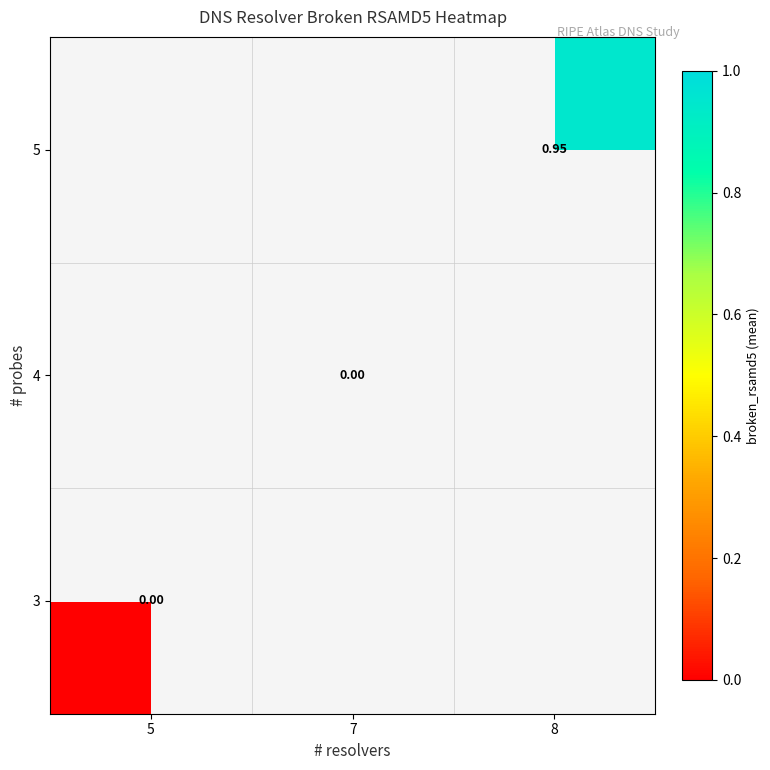

Is the value of 5 at 8 greater than the value of 4 at 7?

Yes